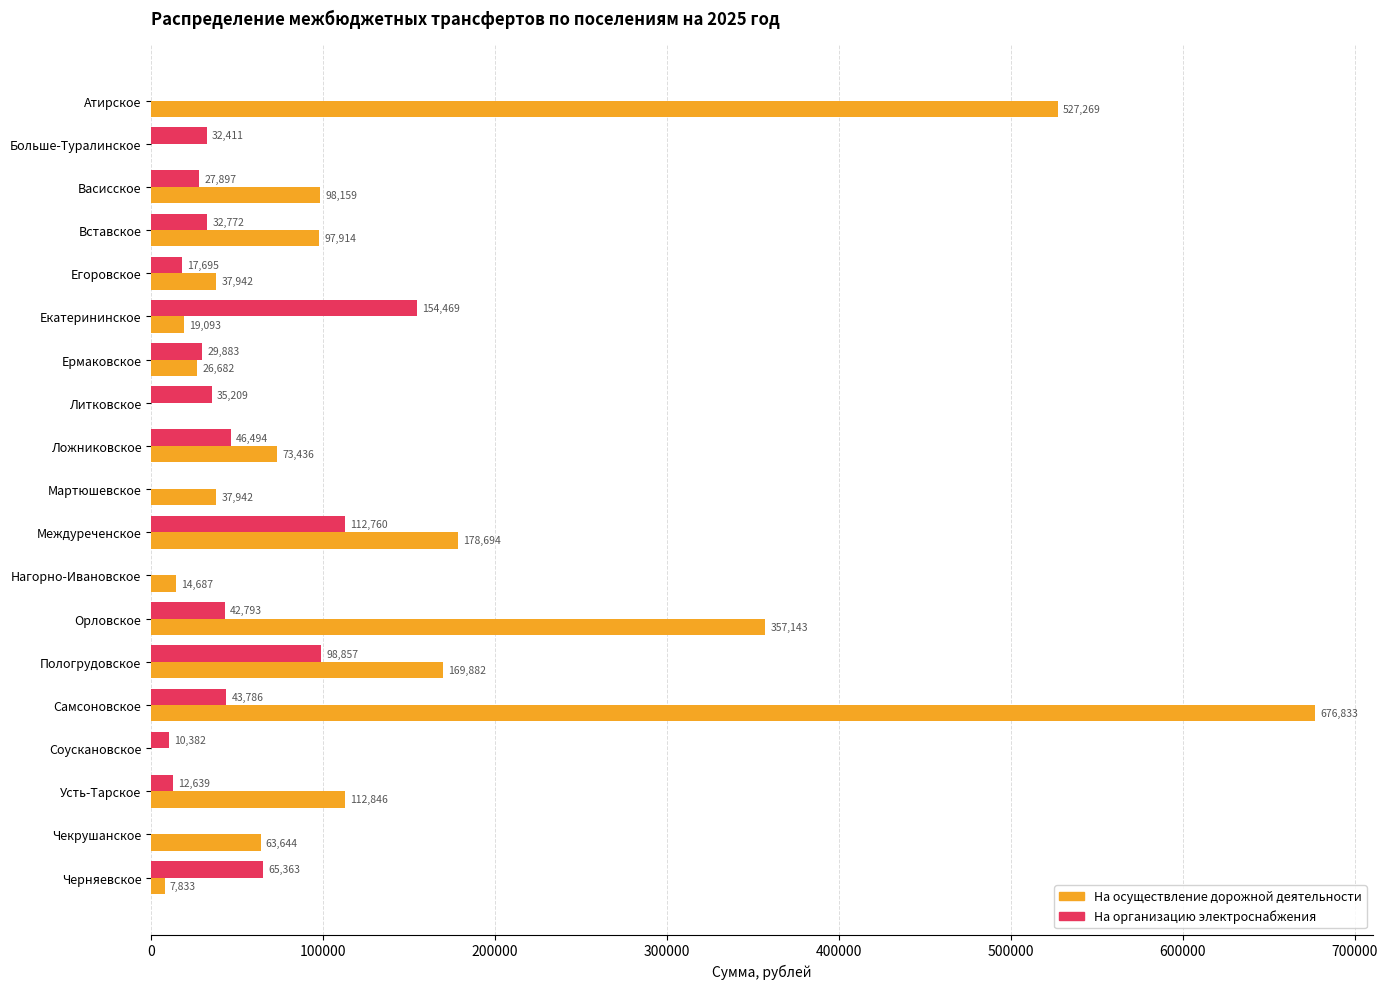

At which category is the sum across all series the highest?

Самсоновское